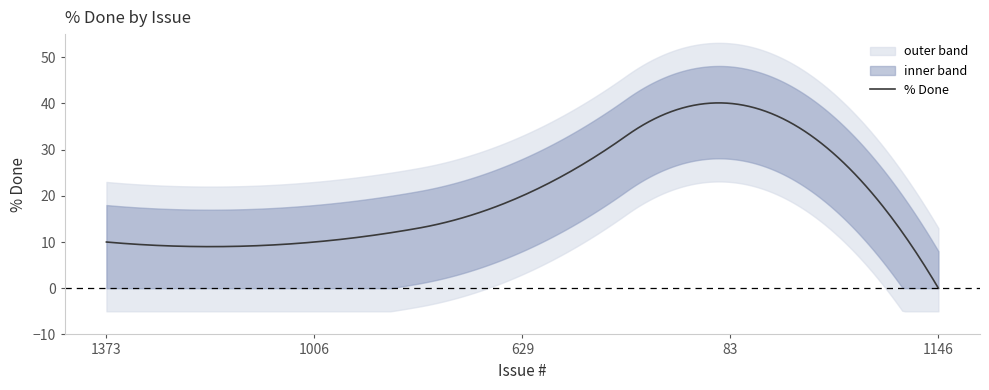

What is the sum of all values?

80